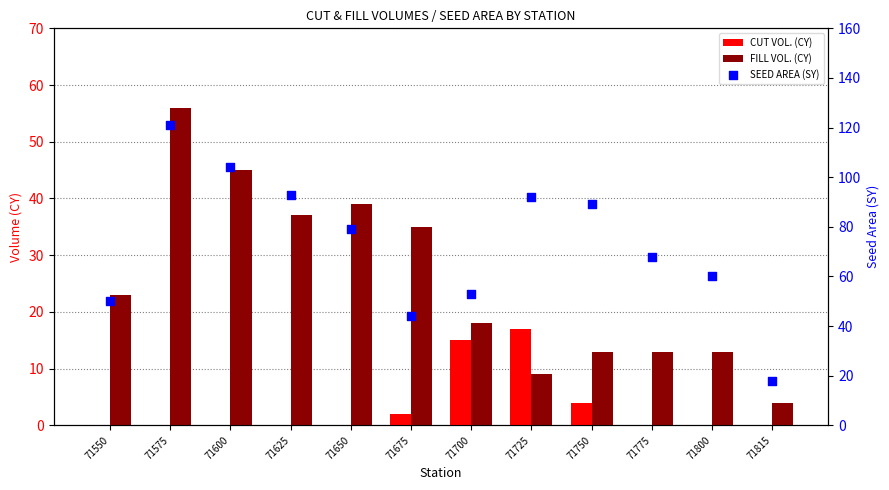

Which series has the largest total across all categories?

SEED AREA (SY)